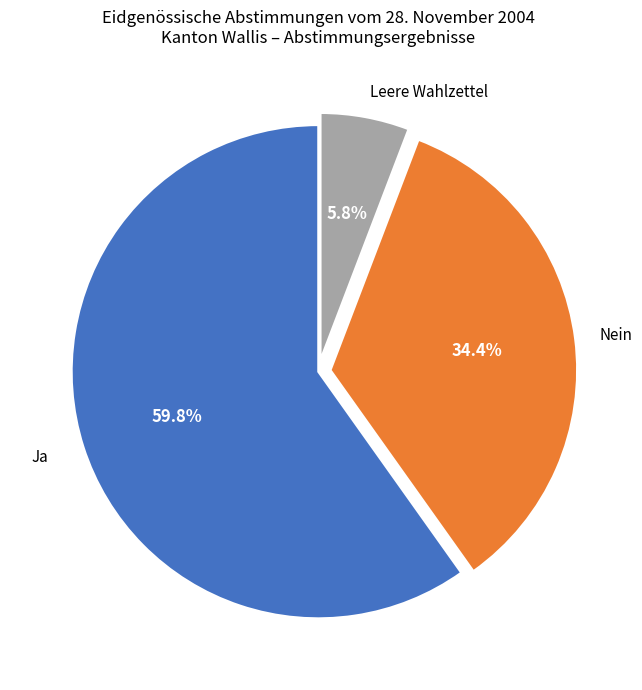

Is there any slice that represents more than half of the pie?

Yes